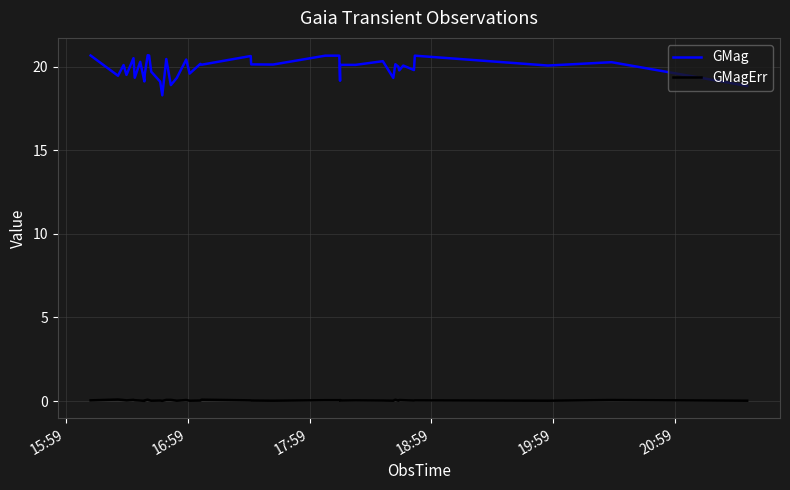

What is the highest value of the GMag series?

20.7